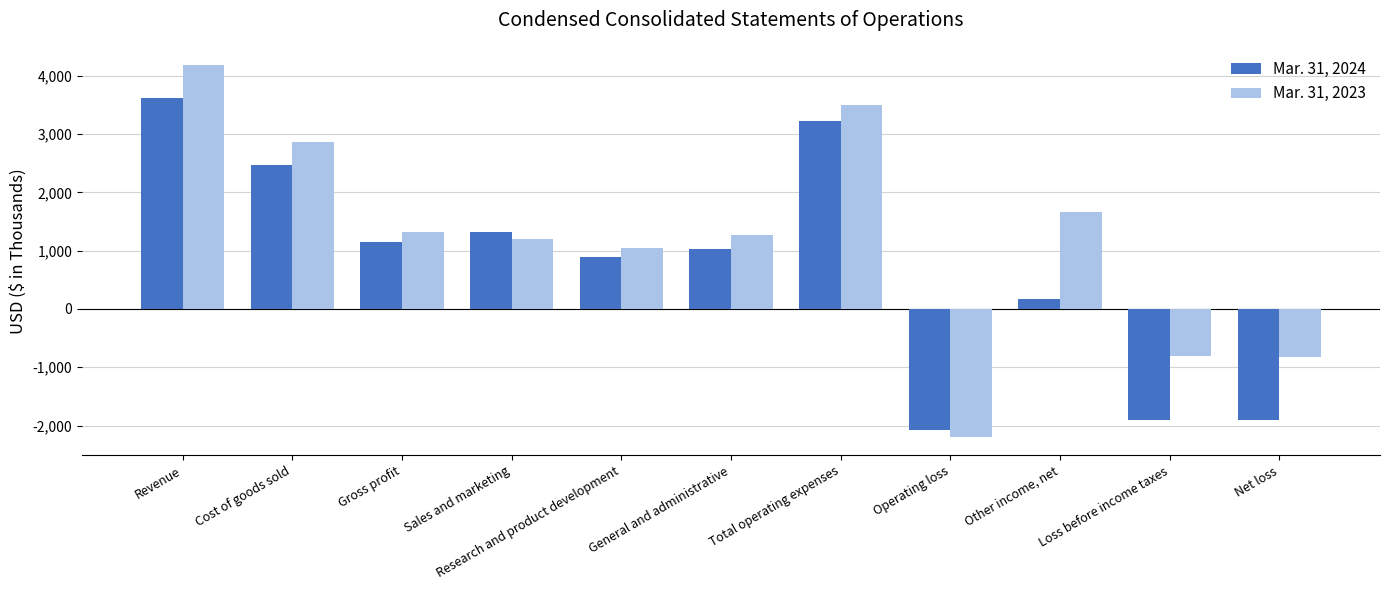

Rank the series at Other income, net from highest to lowest value.

Mar. 31, 2023, Mar. 31, 2024